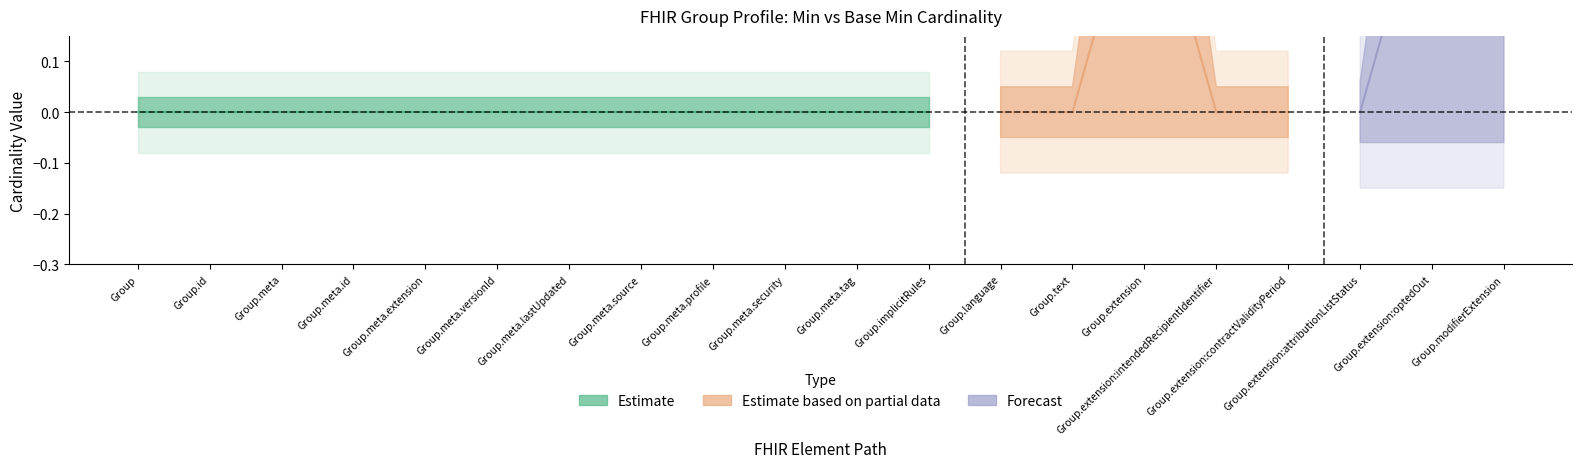

How many data points does each series have?

20